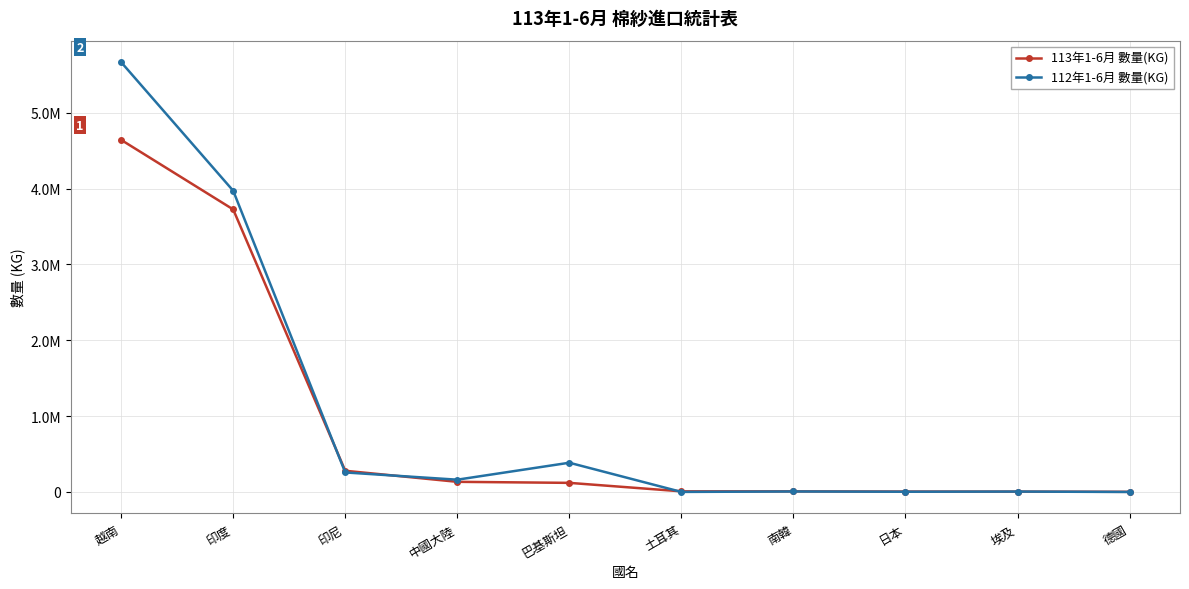

Rank the series at 越南 from lowest to highest value.

113年1-6月 數量(KG), 112年1-6月 數量(KG)